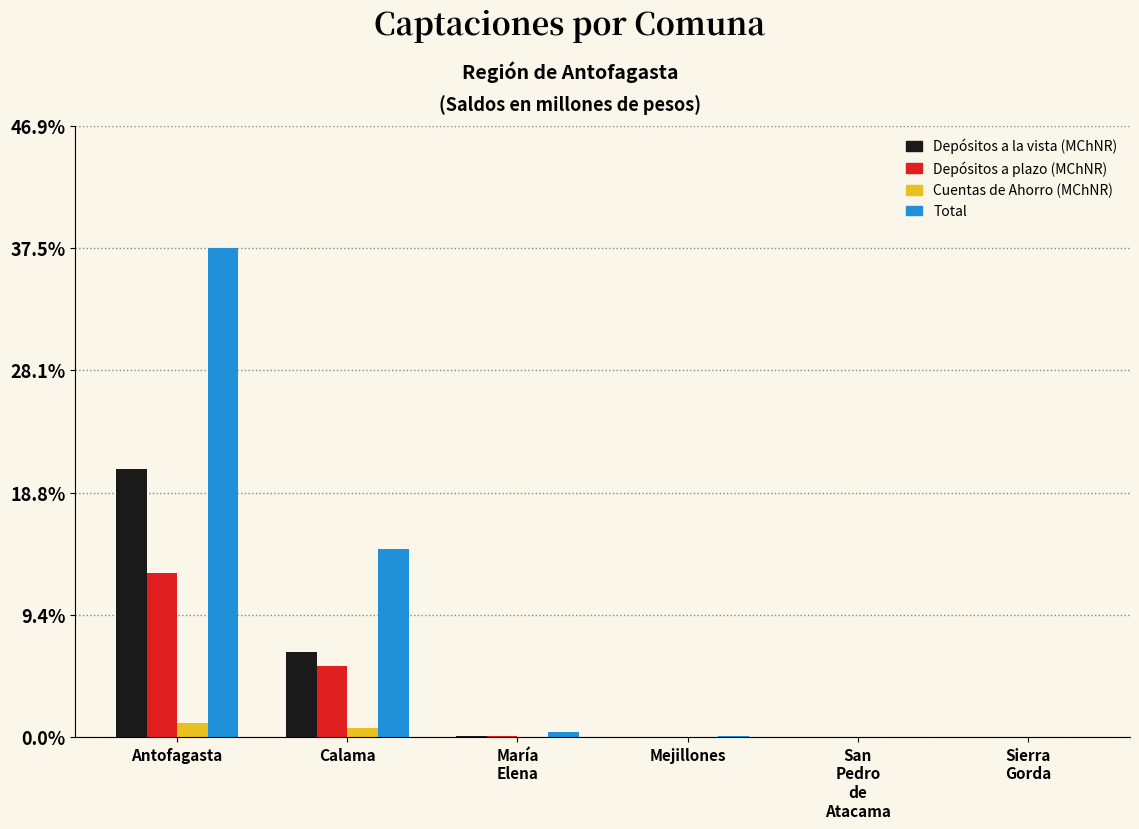

Which series has the largest total across all categories?

Total